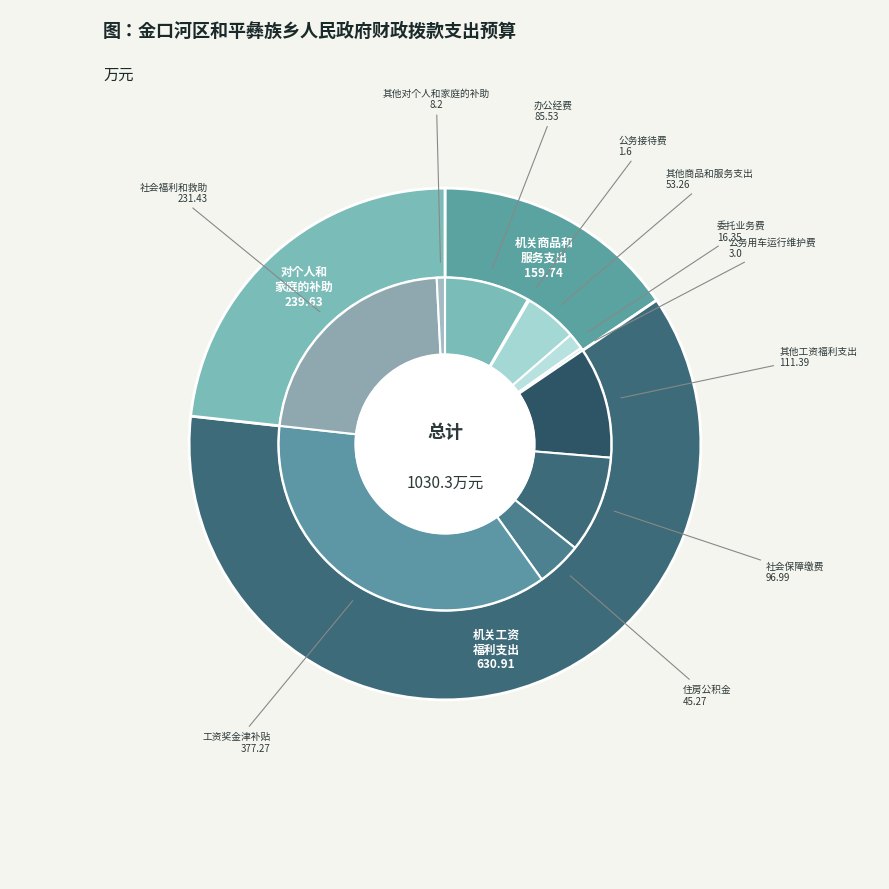

What is the change in value from 委托业务费 to 公务用车运行维护费?

-13.4